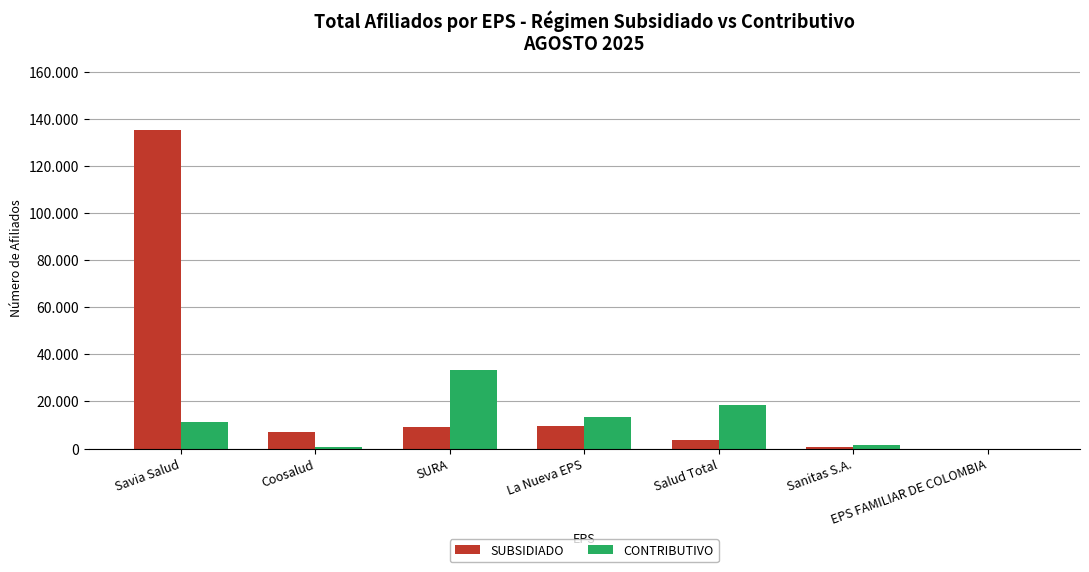

Which series has the largest total across all categories?

SUBSIDIADO